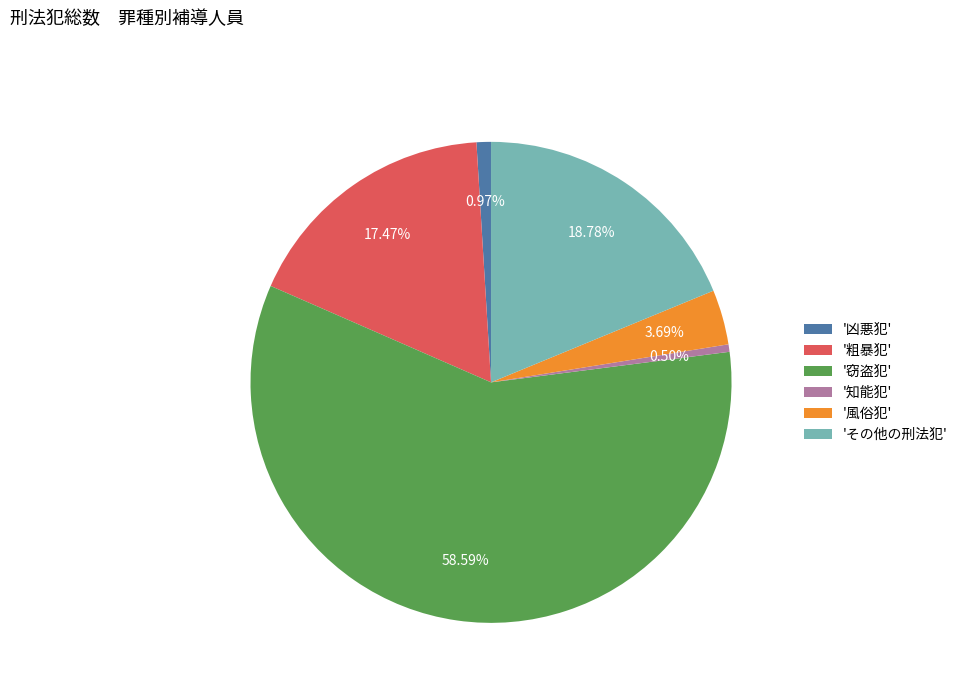

What is the largest slice in the pie chart?

'窃盗犯'